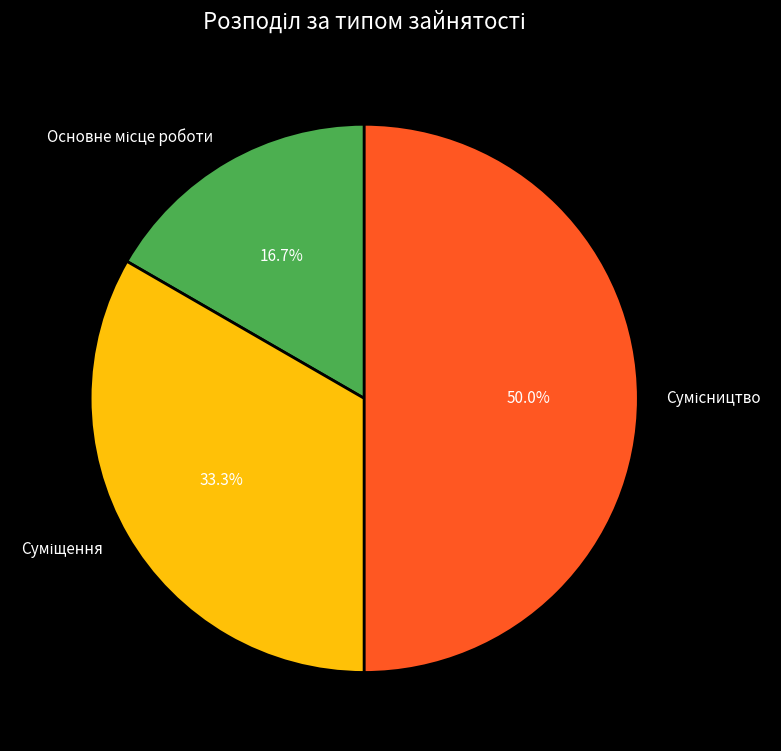

Count the number of slices in the pie.

3